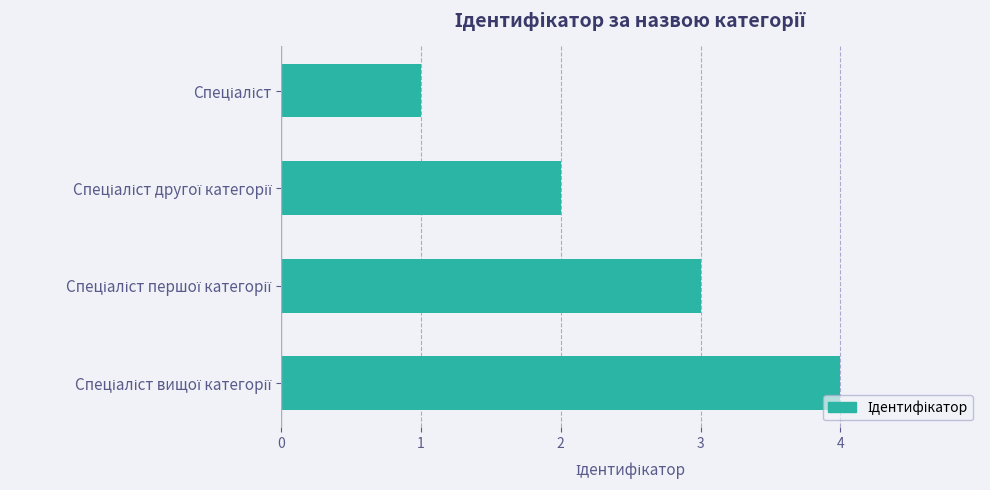

What is the sum of all values?

10